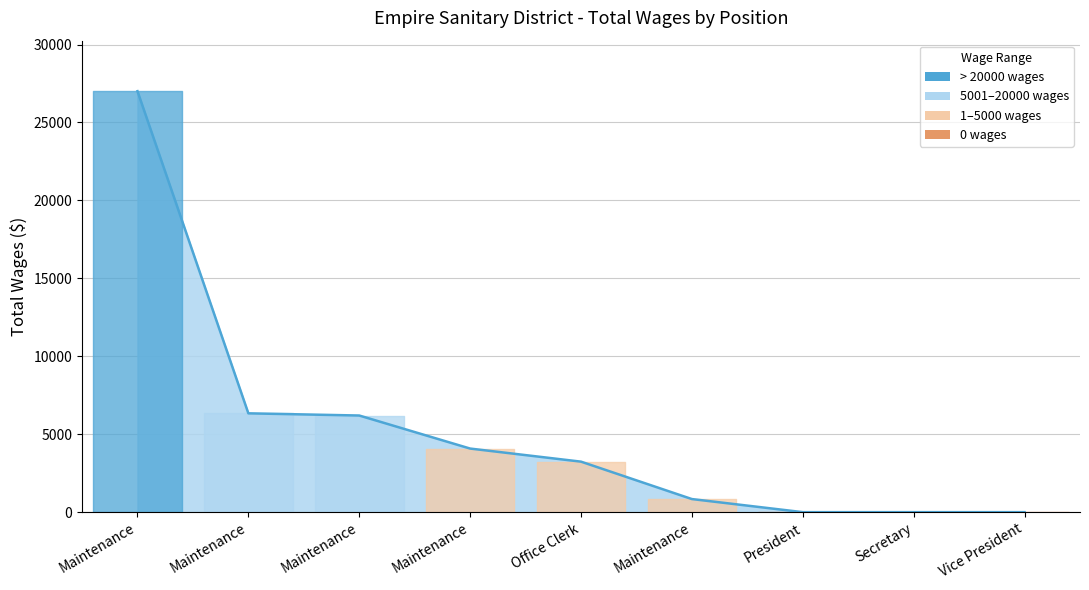

How many lines are shown in the chart?

1